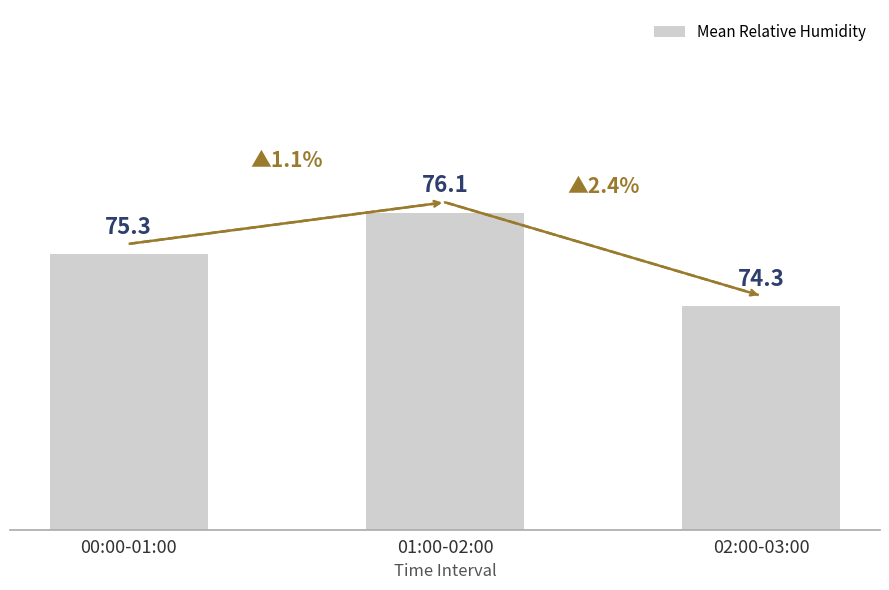

True or false: the data shows 75.3 at 00:00-01:00.

True